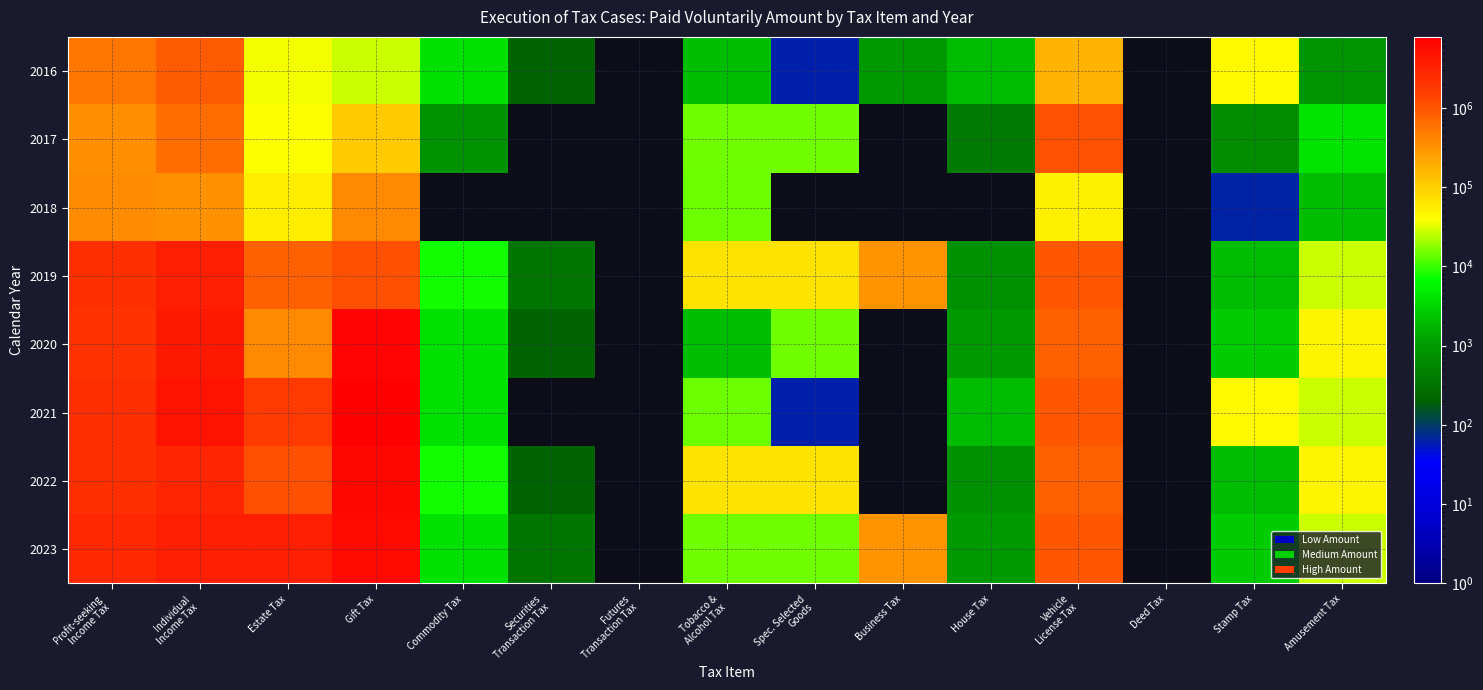

At which label is 2016 closest to 436863?

Profit-seeking Income Tax